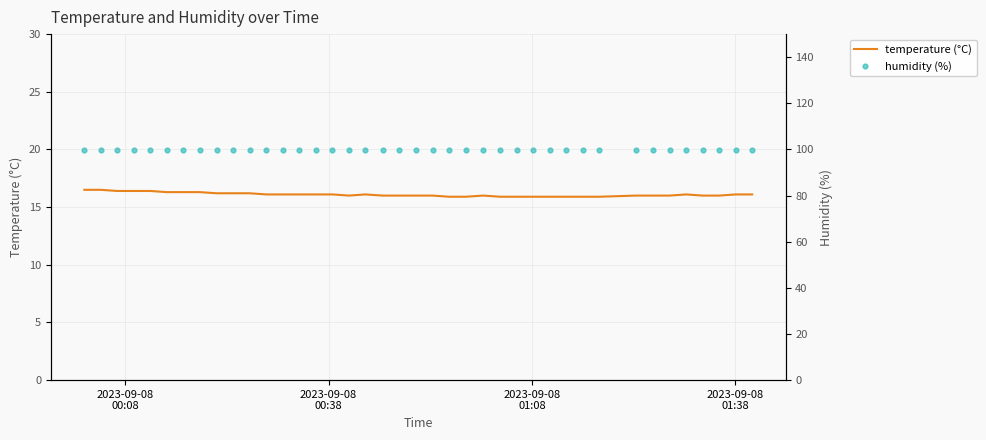

What are all the series names shown in the legend?

temperature (°C), humidity (%)